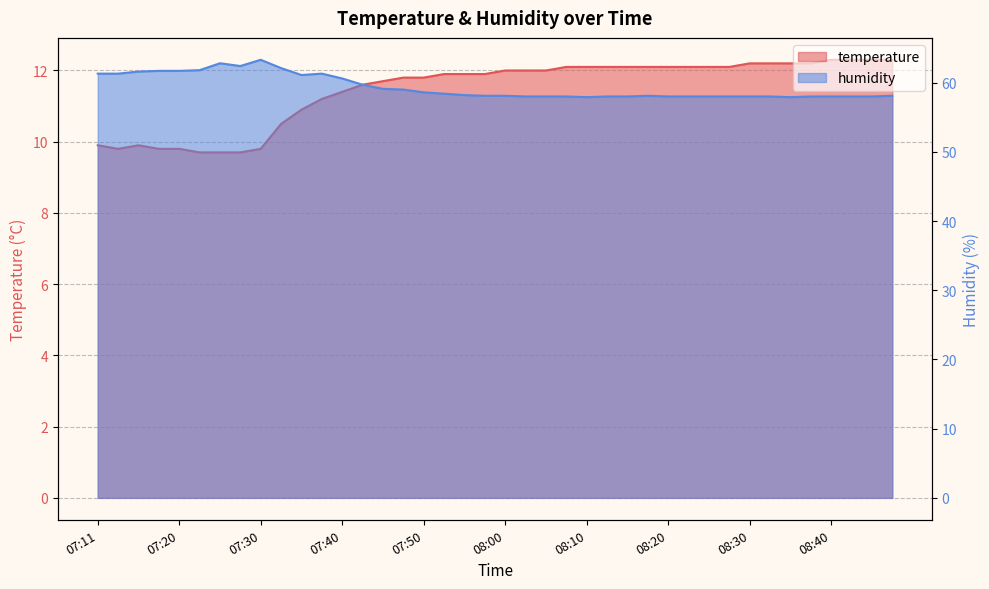

What is the highest value of the humidity series?

63.3